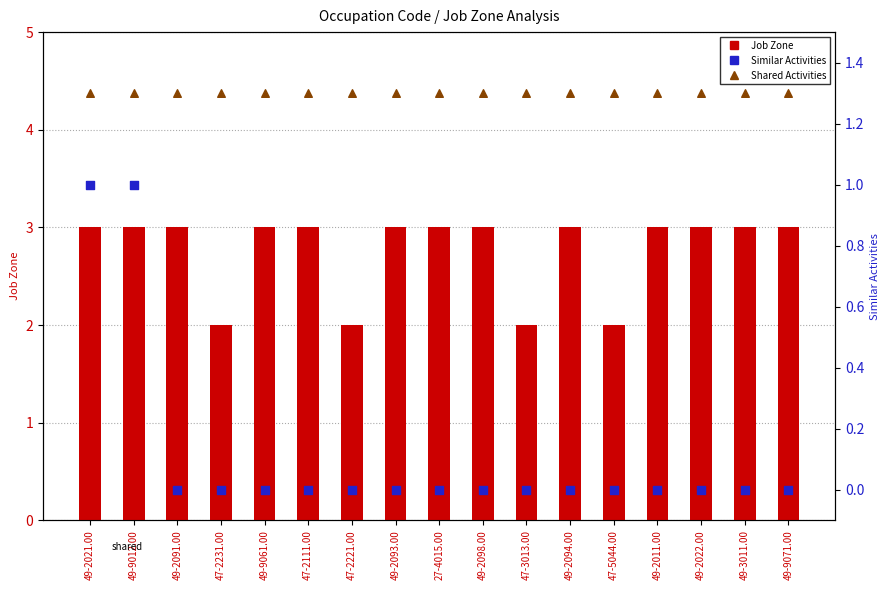

At how many categories does at least one series exceed 2?

13